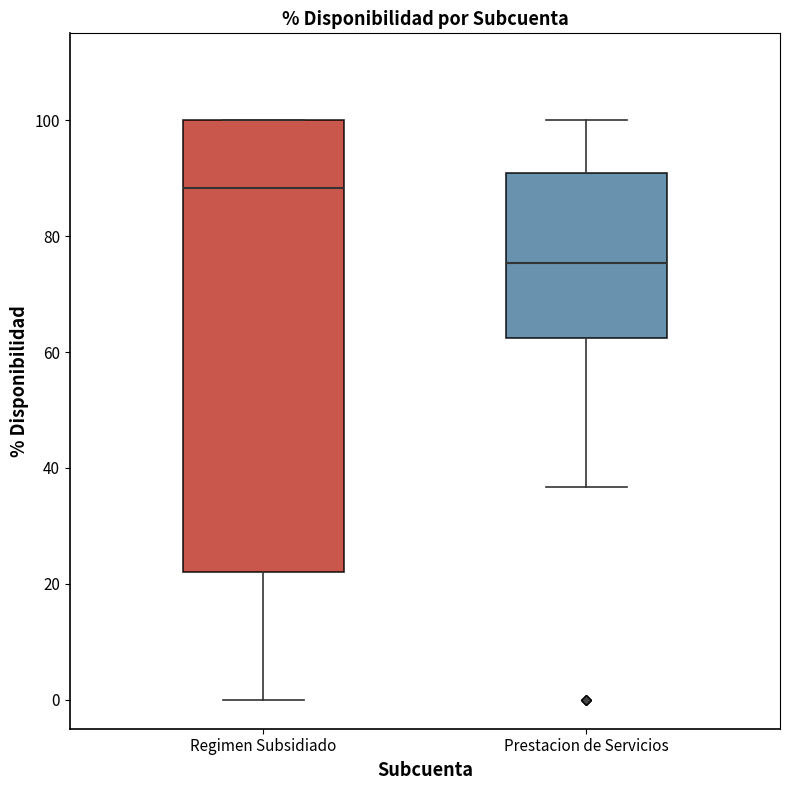

Reading left to right, transcribe this box plot: for each box, give where its median line is, the range the box spans, and where its two whiskers end, as read against the y-axis. The values are not printed on the chart, so give them approximately, as read against the axis.

Regimen Subsidiado: median 88, box 22 to 100, whiskers 0 to 100
Prestacion de Servicios: median 76, box 62 to 90, whiskers 36 to 100